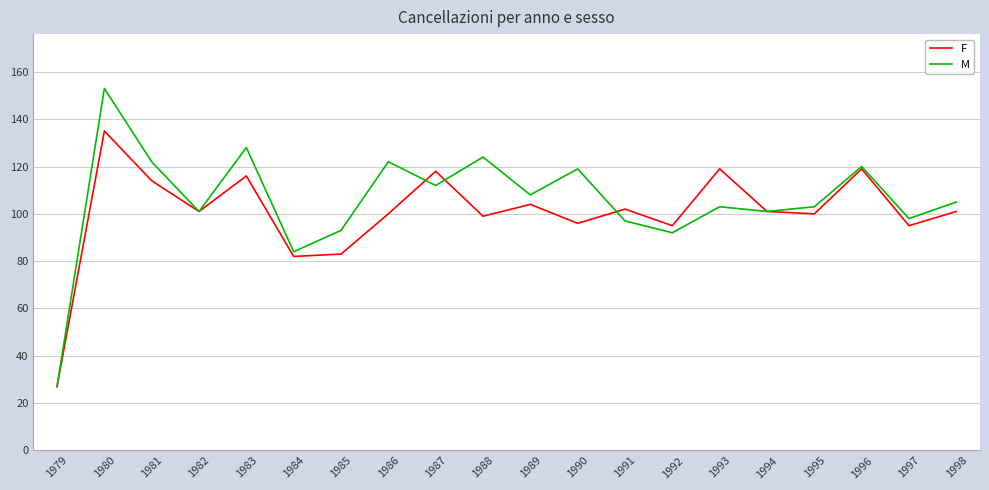

Is this an area chart (filled region under the line)?

No